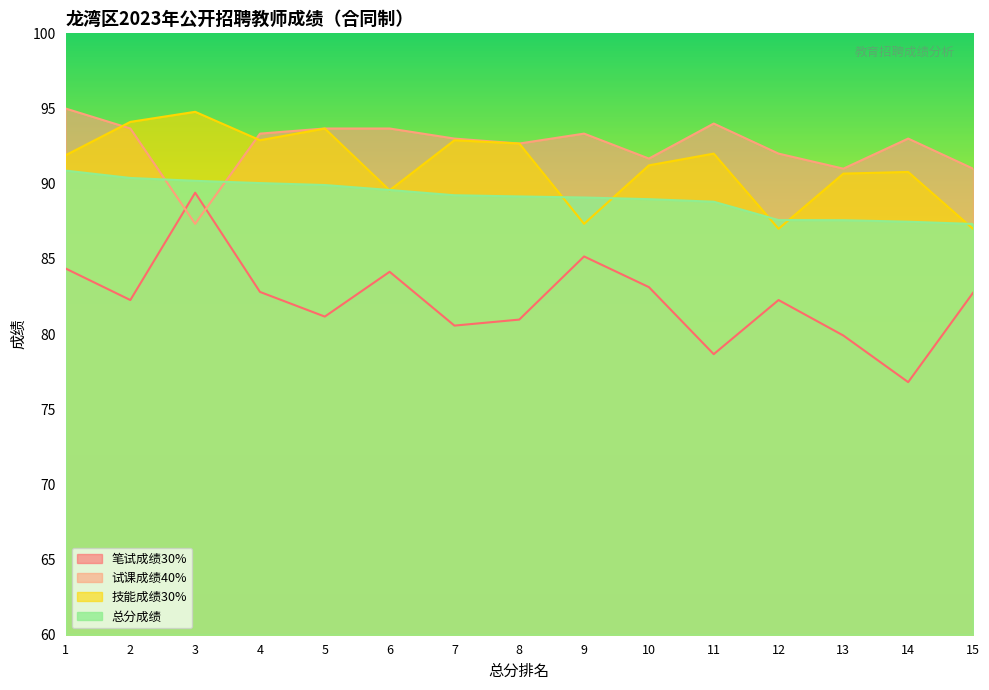

Between 5 and 6, which series saw the biggest shift?

技能成绩30%